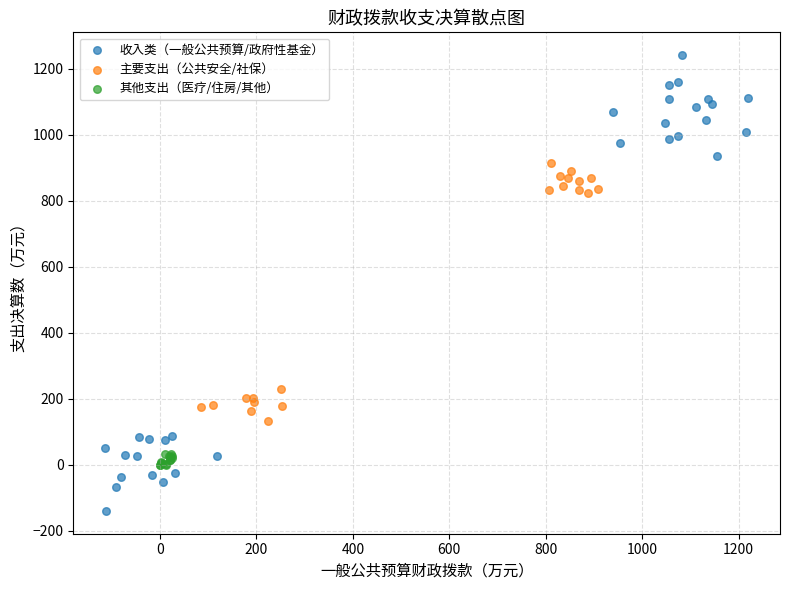

Which series has the widest spread of Y values?

收入类（一般公共预算/政府性基金）